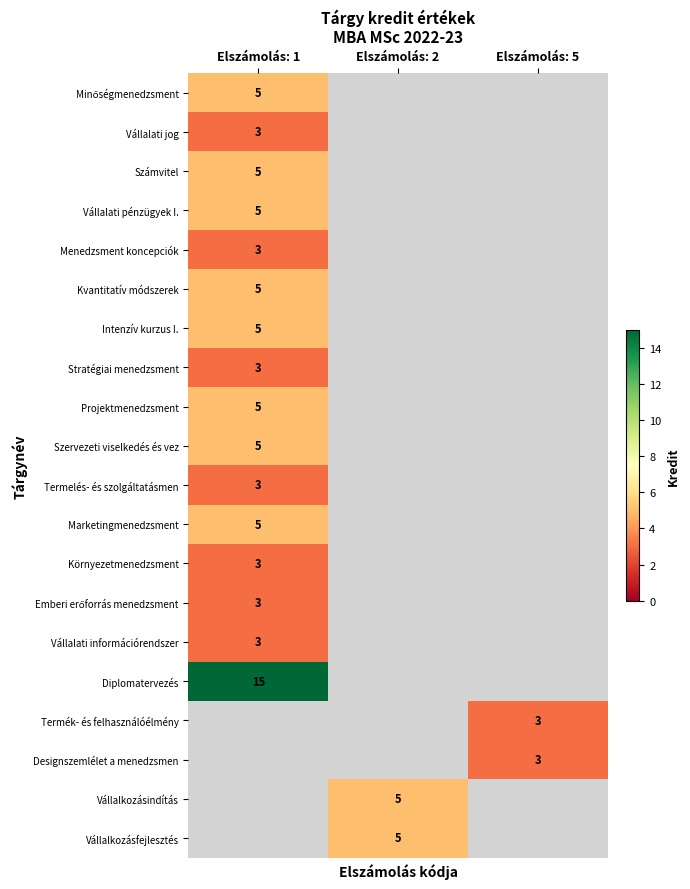

The Vállalati pénzügyek I. series shows 7 at Elszámolás: 1. True or false?

False